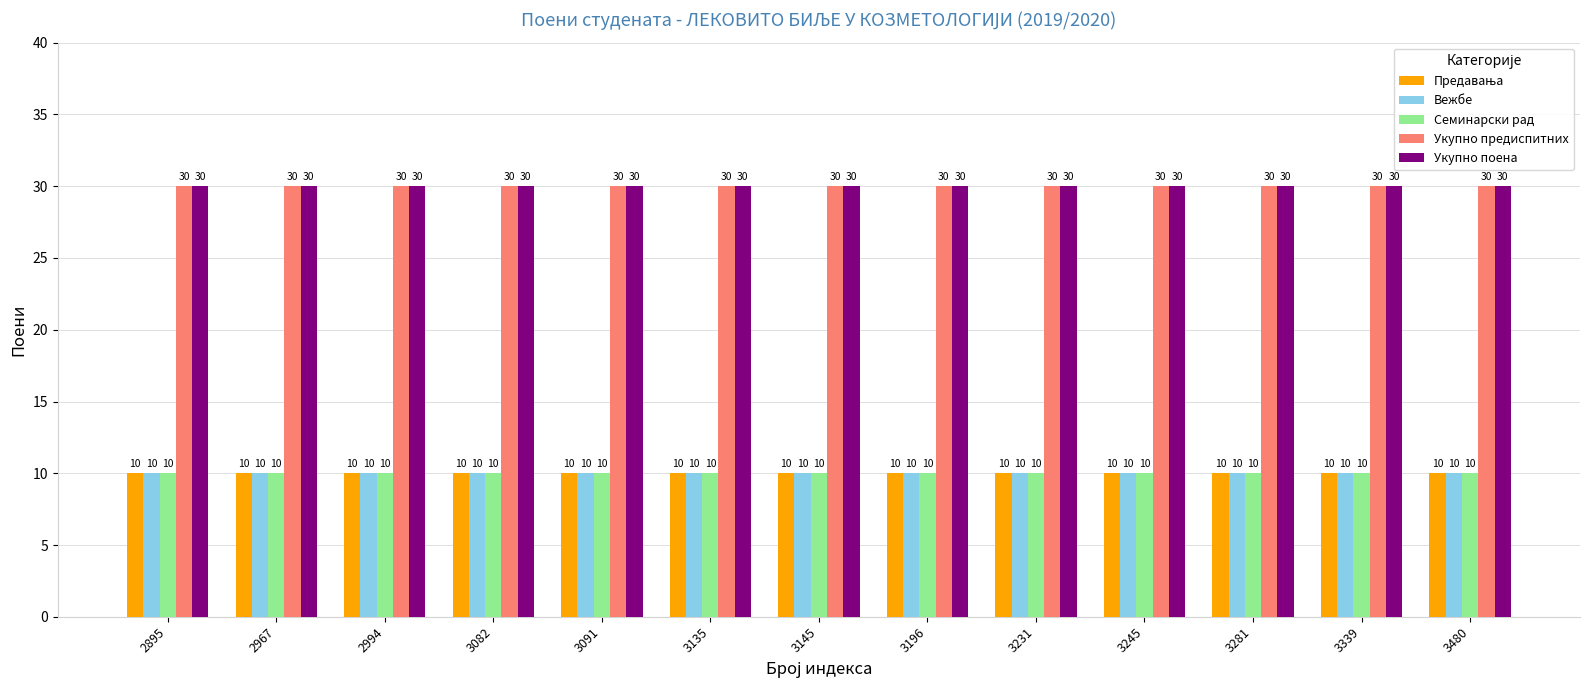

The Укупно предиспитних series shows 17 at 2967. True or false?

False